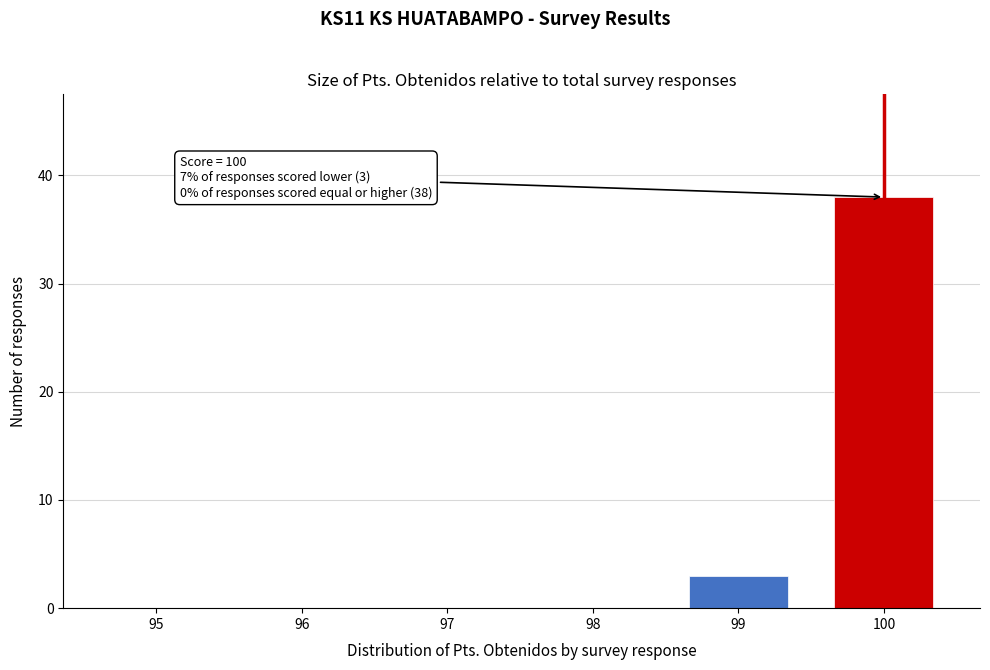

Reading right to left, list all the values displayed in this chart.

100=38	99=3	98=0	97=0	96=0	95=0